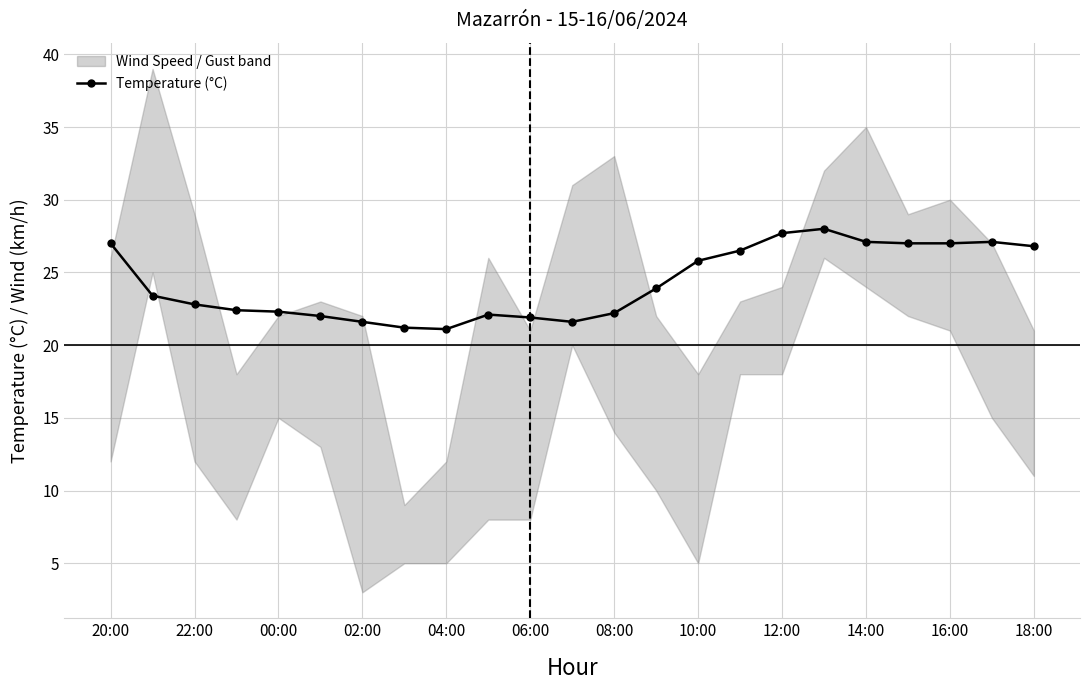

Where does the data first go above 23?

20:00